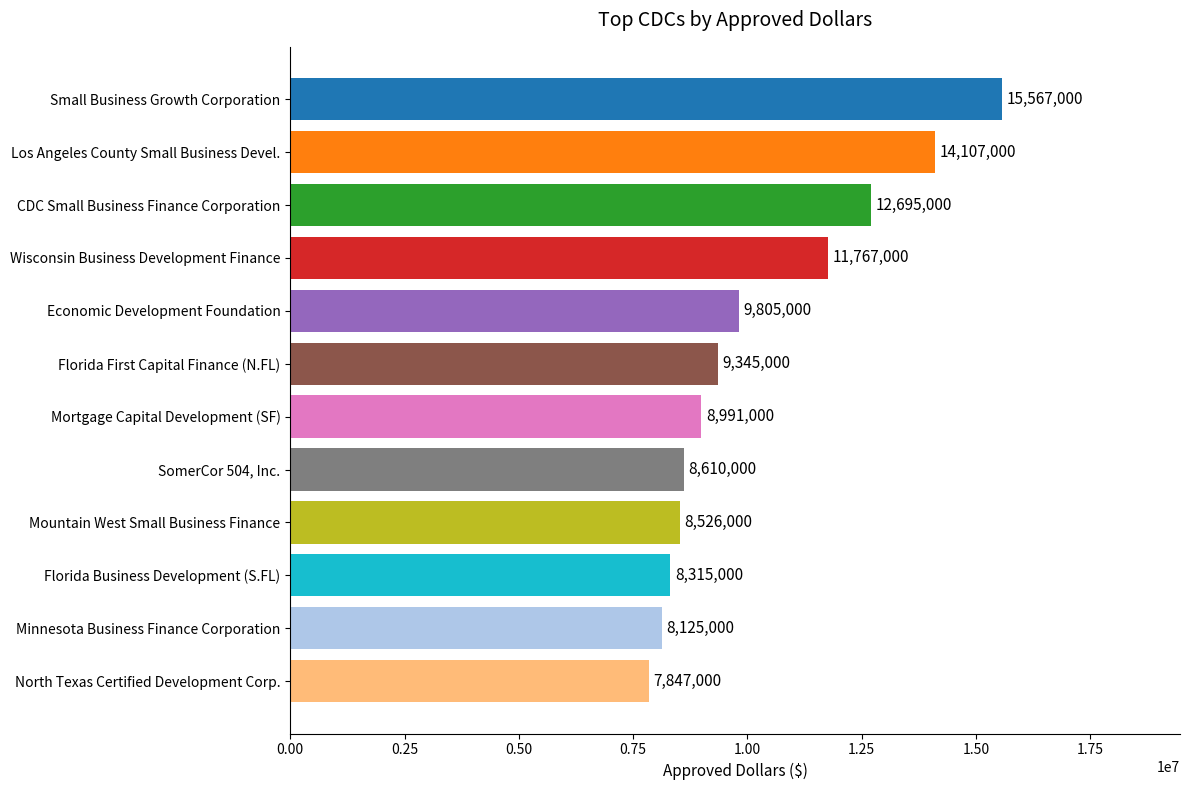

Is it true that the value at CDC Small Business Finance Corporation is 12695000?

True